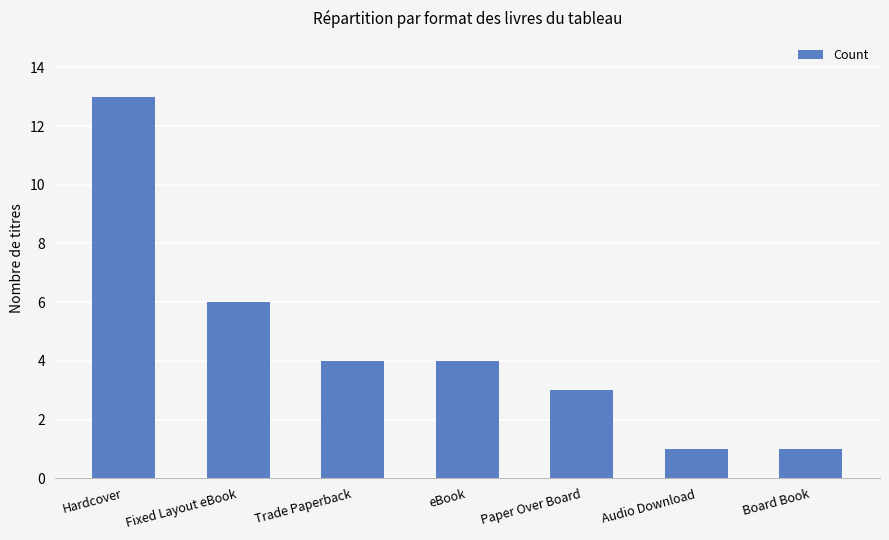

Which label corresponds to the largest value in the chart?

Hardcover